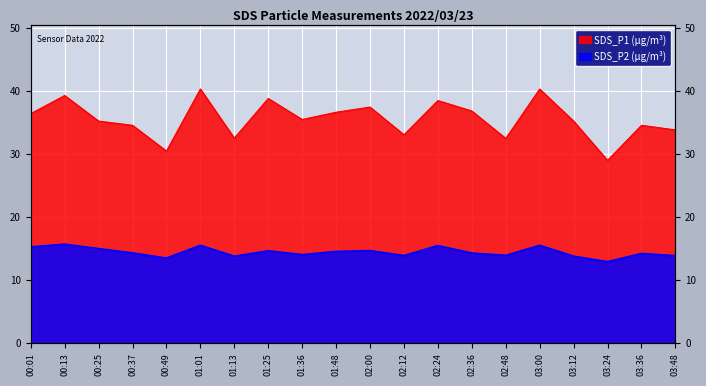

Rank the categories by SDS_P2 value from highest to lowest.

00:13, 01:01, 03:00, 02:24, 00:01, 00:25, 02:00, 01:25, 01:48, 00:37, 02:36, 03:36, 01:36, 02:48, 02:12, 03:48, 01:13, 03:12, 00:49, 03:24